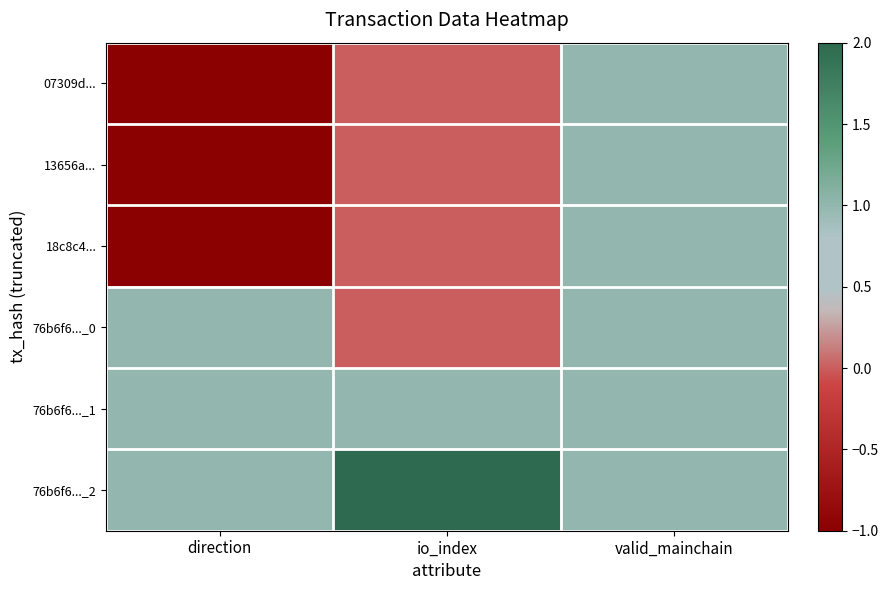

Which series has the widest spread of values?

07309d...